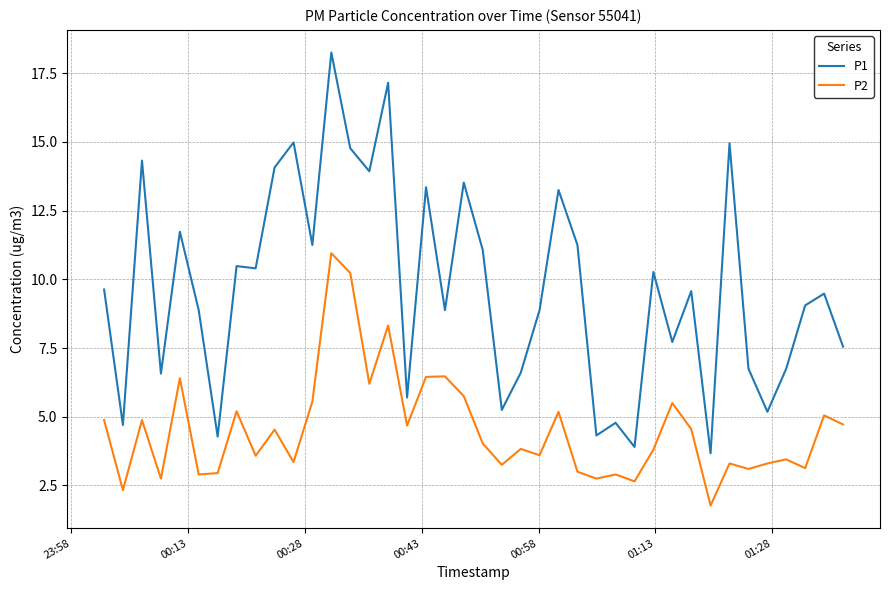

What is the smallest value displayed?

1.8